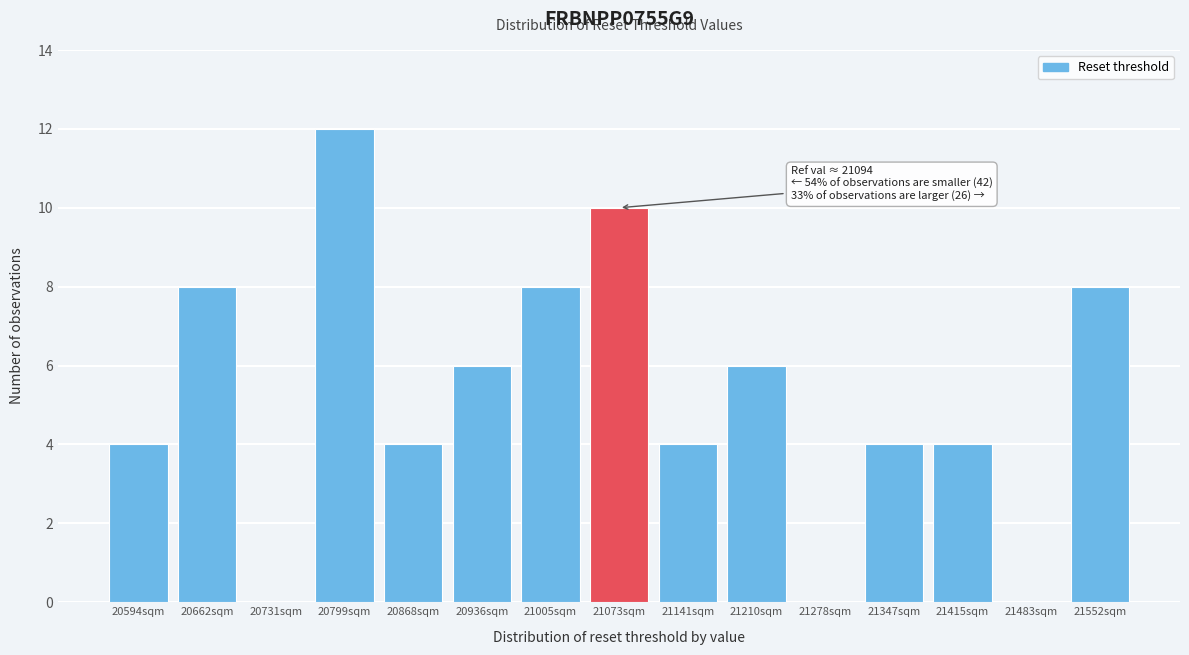

Reading left to right, extract all data points from this chart.

20594sqm=4	20662sqm=8	20731sqm=0	20799sqm=12	20868sqm=4	20936sqm=6	21005sqm=8	21073sqm=10	21141sqm=4	21210sqm=6	21278sqm=0	21347sqm=4	21415sqm=4	21483sqm=0	21552sqm=8